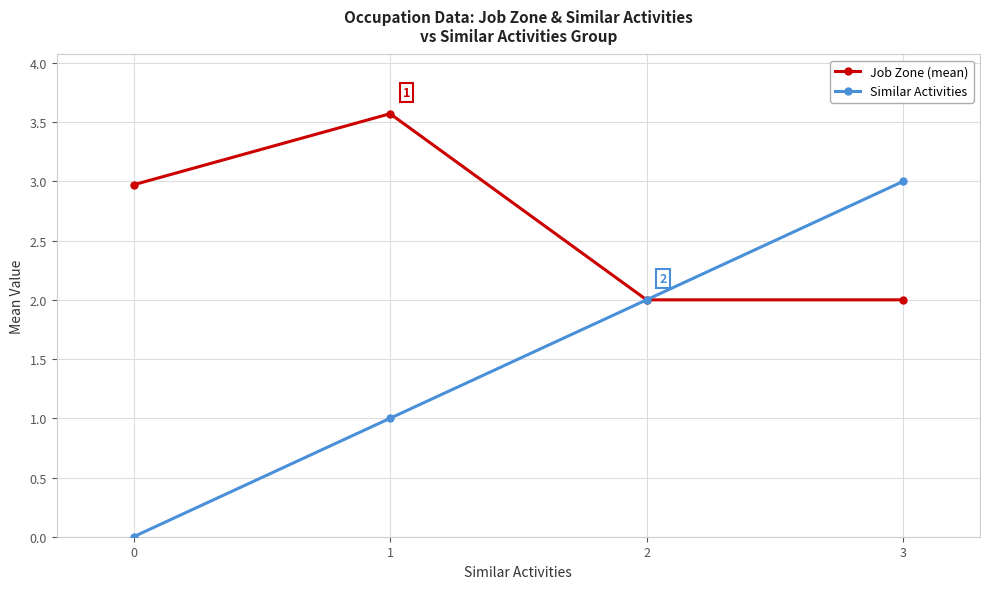

Which series changed the most between 0 and 3?

Similar Activities